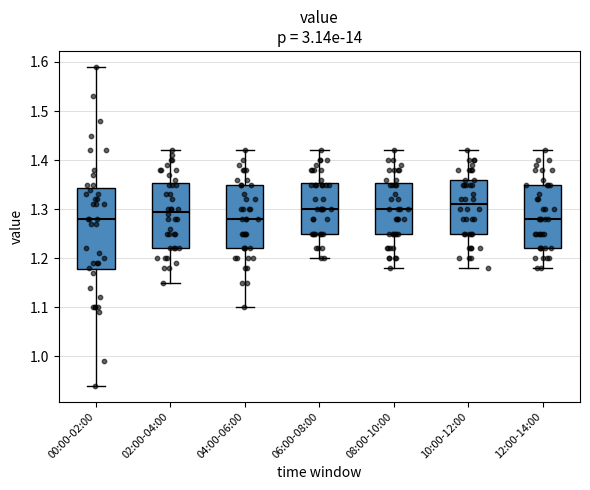

Reading left to right, read every box against the y-axis: the position of its median line, the range the box covers, and the ends of its whiskers. The values are not printed on the chart, so give them approximately, as read against the axis.

00:00-02:00: median 1.28, box 1.18 to 1.34, whiskers 0.94 to 1.59
02:00-04:00: median 1.30, box 1.22 to 1.35, whiskers 1.15 to 1.42
04:00-06:00: median 1.28, box 1.22 to 1.35, whiskers 1.10 to 1.42
06:00-08:00: median 1.30, box 1.25 to 1.35, whiskers 1.20 to 1.42
08:00-10:00: median 1.30, box 1.25 to 1.35, whiskers 1.18 to 1.42
10:00-12:00: median 1.31, box 1.25 to 1.36, whiskers 1.18 to 1.42
12:00-14:00: median 1.28, box 1.22 to 1.35, whiskers 1.18 to 1.42